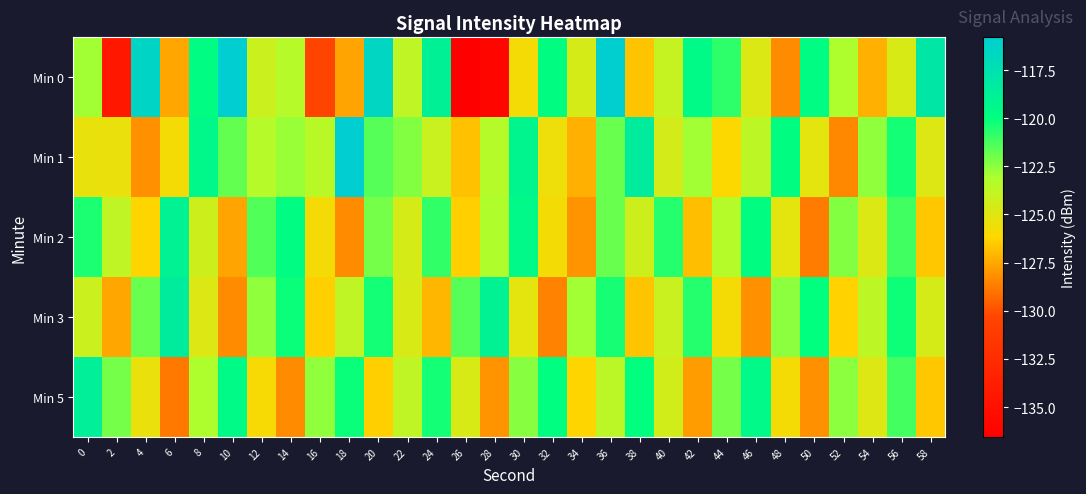

Reading left to right, list all the values displayed in this chart.

Min 0: 0=-122.9	2=-134.4	4=-116.4	6=-127.5	8=-119.7	10=-115.9	12=-124.2	14=-123.5	16=-130.3	18=-127.6	20=-116.6	22=-123.8	24=-118.8	26=-136.5	28=-136.0	30=-125.8	32=-119.8	34=-124.6	36=-116.0	38=-126.7	40=-124.0	42=-119.6	44=-120.8	46=-124.9	48=-128.3	50=-119.8	52=-123.1	54=-127.2	56=-124.7	58=-118.0
Min 1: 0=-125.3	2=-125.4	4=-128.2	6=-125.8	8=-119.4	10=-121.8	12=-123.5	14=-122.7	16=-123.5	18=-115.8	20=-121.5	22=-122.3	24=-124.1	26=-126.8	28=-123.4	30=-119.2	32=-125.6	34=-127.3	36=-121.8	38=-118.4	40=-124.5	42=-122.9	44=-126.1	46=-123.7	48=-119.8	50=-125.2	52=-128.4	54=-122.6	56=-120.3	58=-124.9
Min 2: 0=-120.5	2=-123.8	4=-126.2	6=-118.9	8=-124.3	10=-127.6	12=-121.4	14=-119.7	16=-125.8	18=-128.3	20=-122.1	22=-124.6	24=-120.9	26=-126.4	28=-123.2	30=-119.5	32=-125.7	34=-128.1	36=-121.8	38=-124.3	40=-120.6	42=-126.9	44=-123.4	46=-119.8	48=-125.2	50=-128.7	52=-122.3	54=-124.8	56=-121.1	58=-126.6
Min 3: 0=-124.2	2=-127.5	4=-121.8	6=-118.4	8=-124.9	10=-128.3	12=-122.6	14=-120.1	16=-126.4	18=-123.8	20=-120.3	22=-124.7	24=-127.1	26=-121.5	28=-118.9	30=-125.2	32=-128.6	34=-122.9	36=-120.4	38=-126.7	40=-124.1	42=-120.6	44=-125.8	46=-128.2	48=-122.5	50=-120.0	52=-126.3	54=-123.7	56=-120.2	58=-124.6
Min 5: 0=-118.7	2=-122.1	4=-125.4	6=-128.8	8=-123.1	10=-119.6	12=-125.9	14=-128.3	16=-122.6	18=-120.1	20=-126.4	22=-123.8	24=-120.3	26=-124.7	28=-128.1	30=-122.4	32=-119.9	34=-126.2	36=-123.6	38=-120.0	40=-124.4	42=-127.8	44=-122.1	46=-119.5	48=-125.8	50=-128.2	52=-122.5	54=-124.9	56=-121.2	58=-126.6